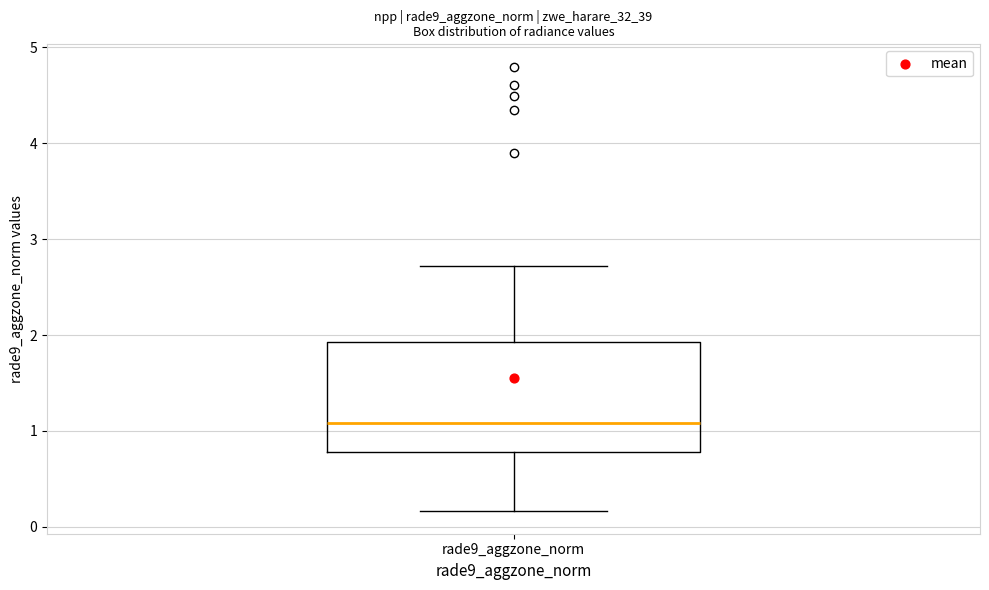

Transcribe this box plot: give where the median line is, the range the box spans, and where the two whiskers end, as read against the y-axis. The values are not printed on the chart, so give them approximately, as read against the axis.

median 1.1, box 0.8 to 1.9, whiskers 0.2 to 2.7